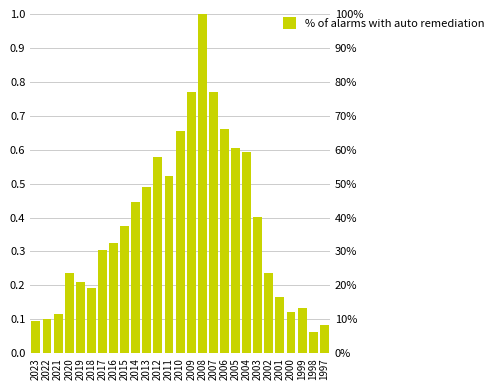

True or false: the data shows 0.2 at 2001.

True